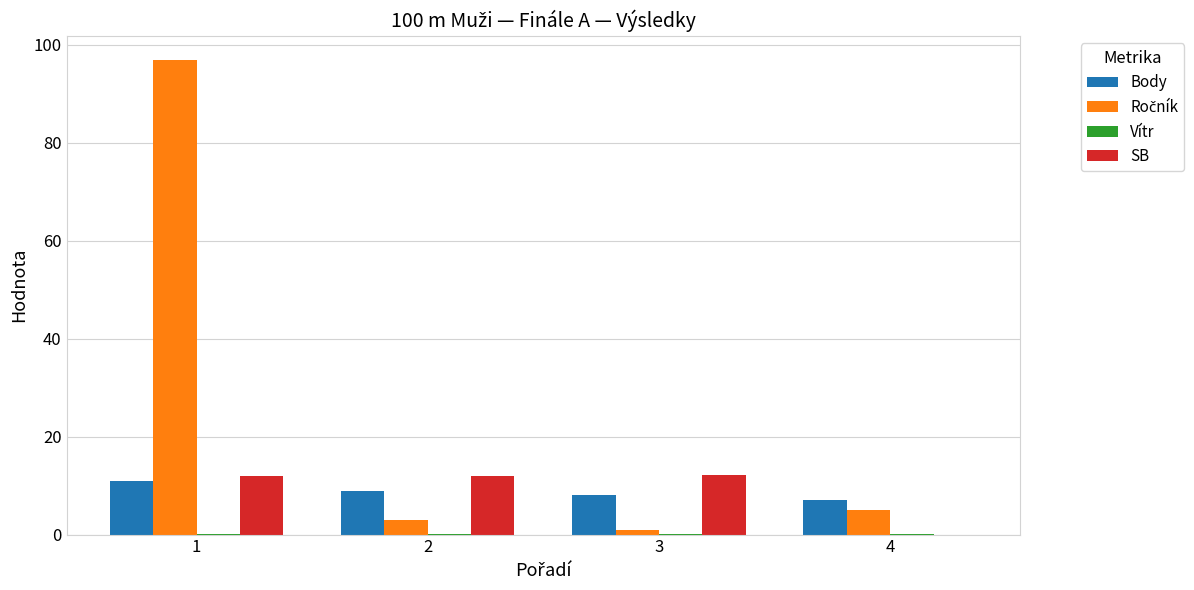

What is the greatest value displayed?

97.0